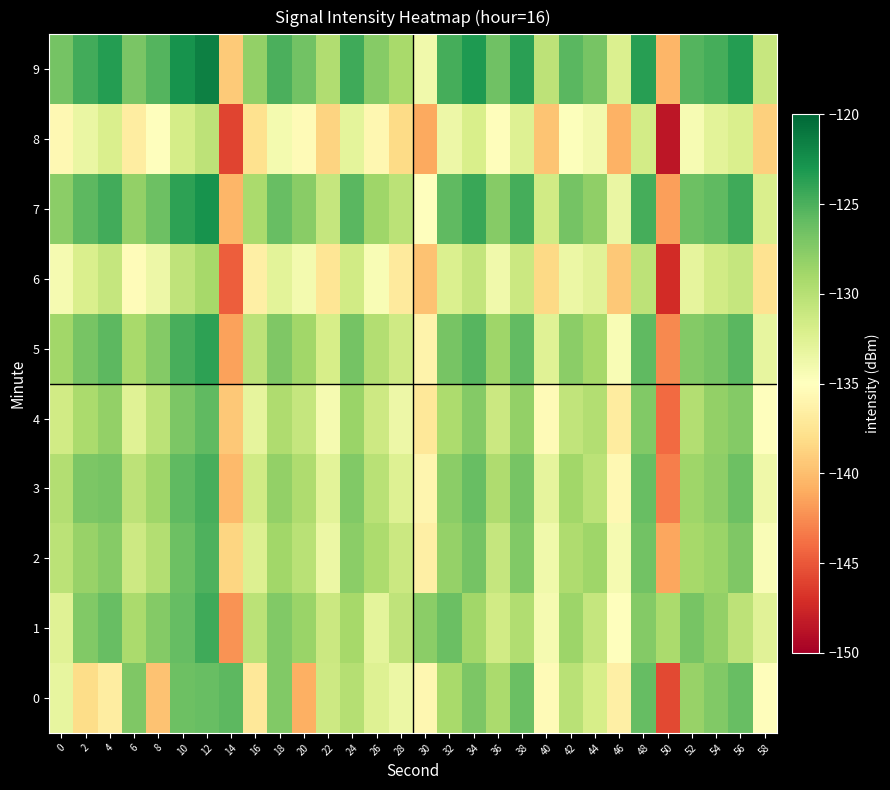

How many distinct data groups are displayed?

10